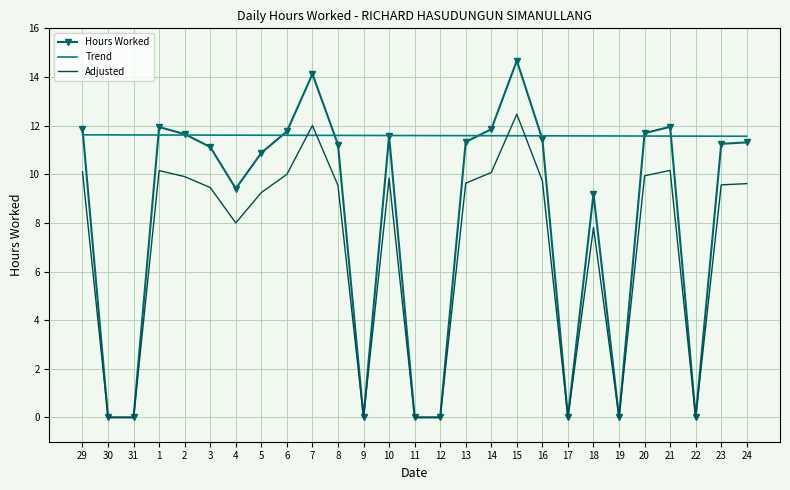

What are all the series names shown in the legend?

Hours Worked, Trend, Adjusted